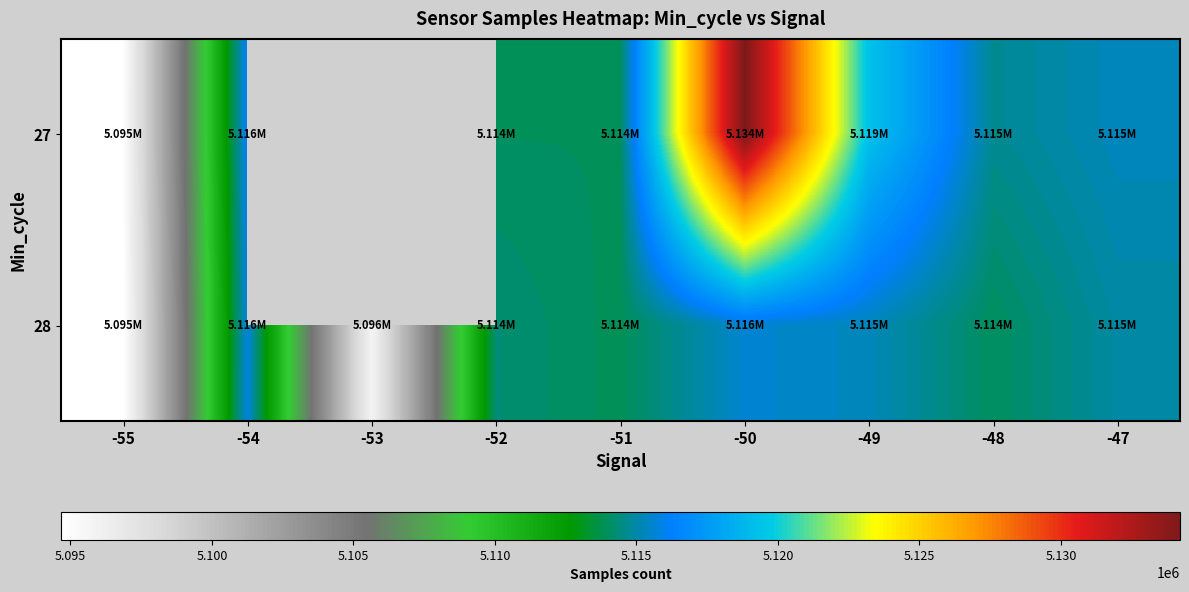

How many series are shown in this chart?

2